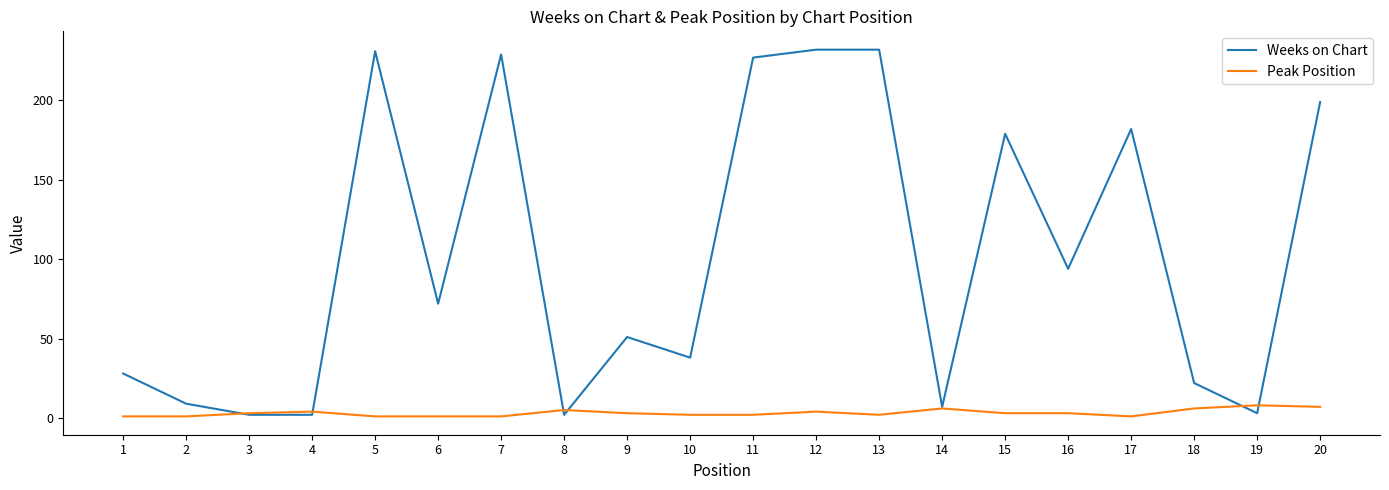

What are all the series names shown in the legend?

Weeks on Chart, Peak Position